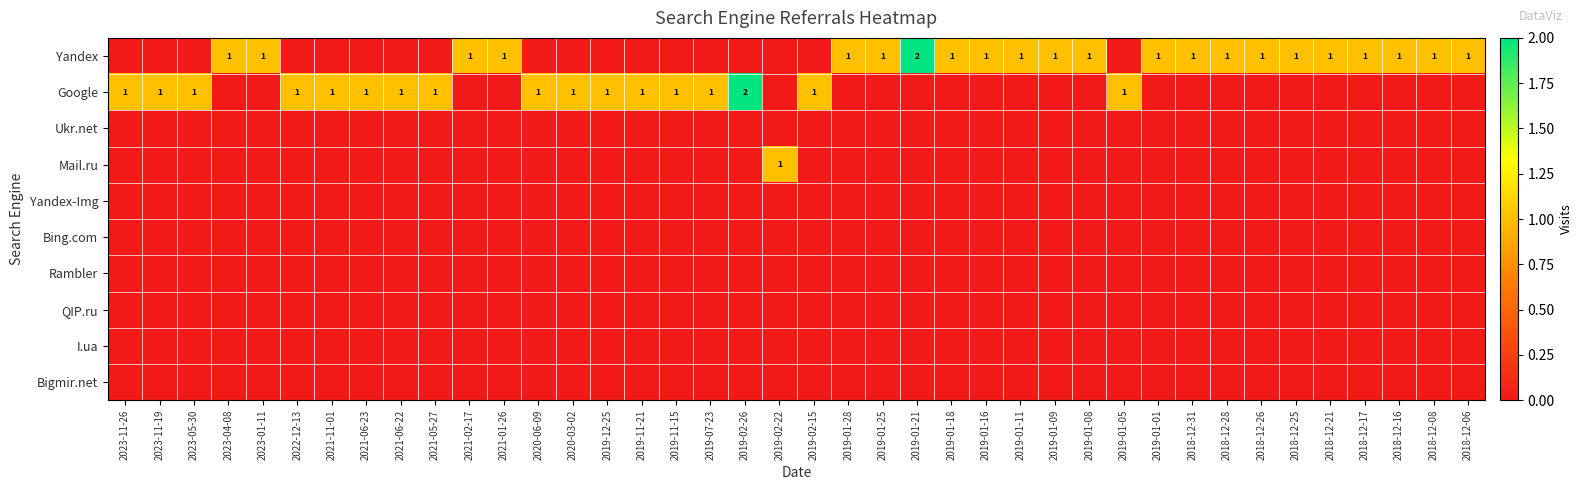

The Yandex series shows 0 at 2019-01-11. True or false?

False